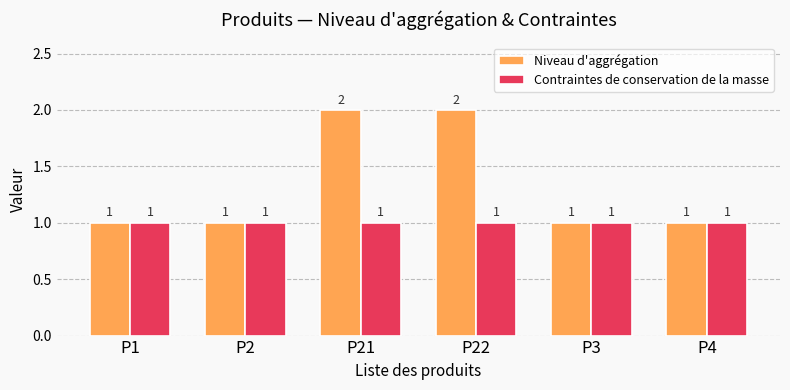

What is the minimum value for Niveau d'aggrégation?

1